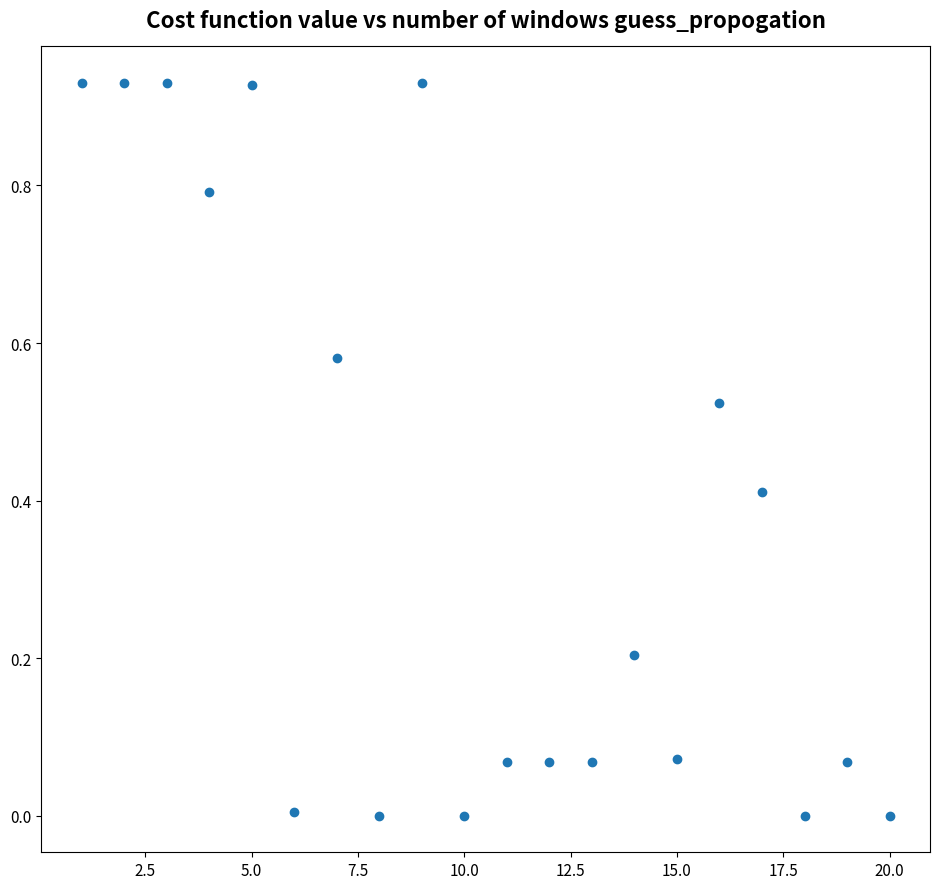

What is the range of X values (max minus min)?

19.0